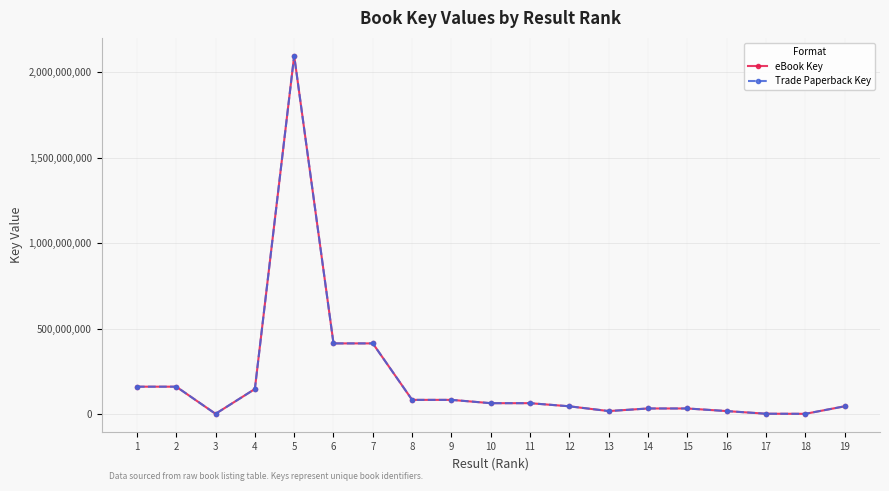

True or false: eBook Key and Trade Paperback Key intersect in this chart.

False